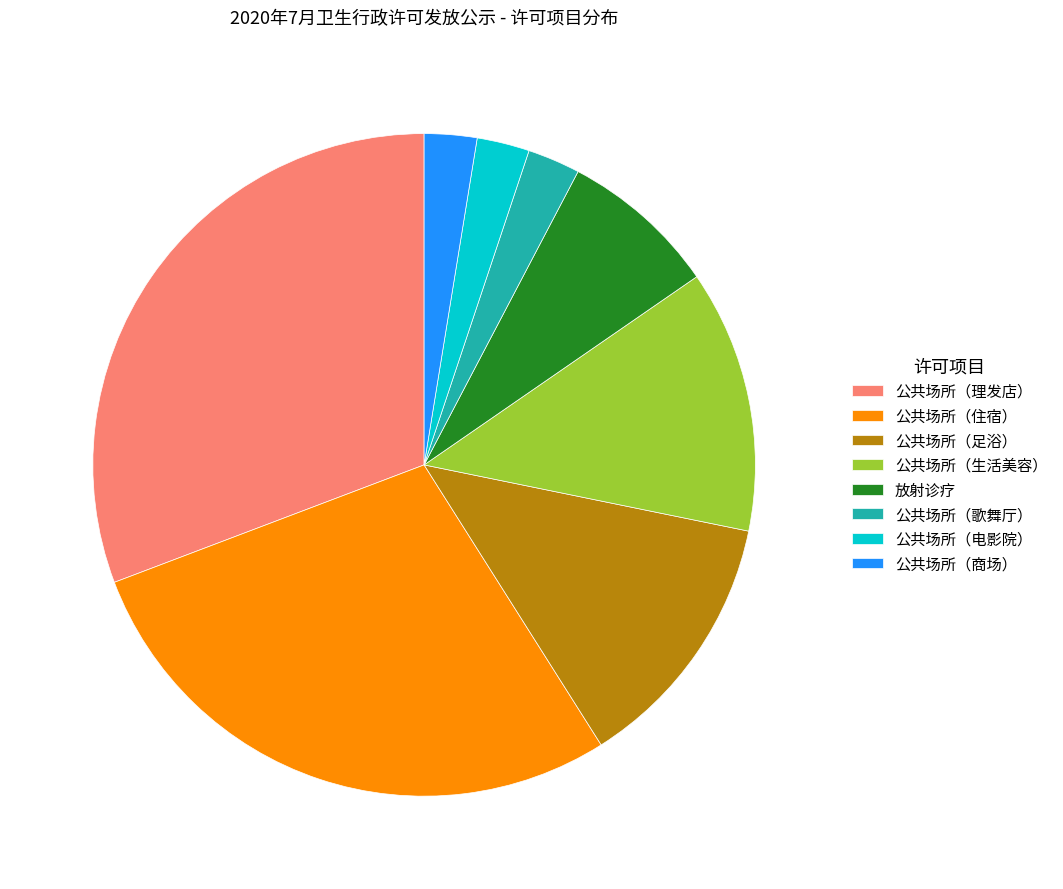

True or false: 公共场所（足浴） accounts for 13% of the total.

True